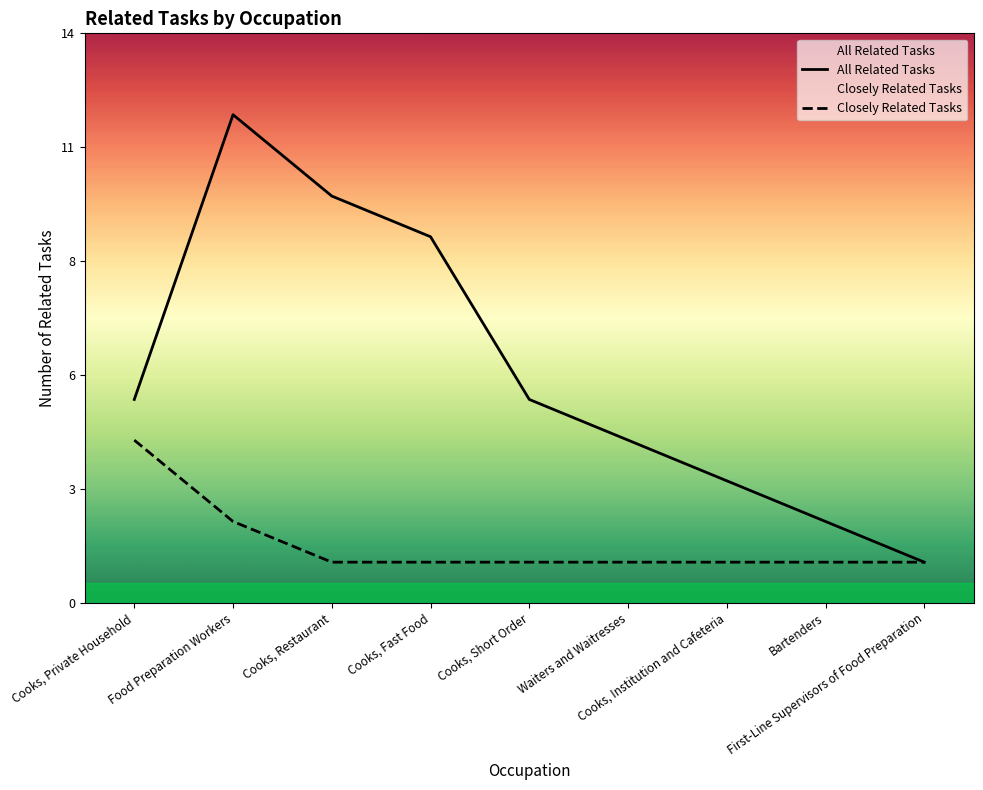

Reading right to left, extract all data points from this chart.

All Related Tasks: First-Line Supervisors of Food Preparation=1	Bartenders=2	Cooks, Institution and Cafeteria=3	Waiters and Waitresses=4	Cooks, Short Order=5	Cooks, Fast Food=9	Cooks, Restaurant=10	Food Preparation Workers=12	Cooks, Private Household=5
Closely Related Tasks: First-Line Supervisors of Food Preparation=1	Bartenders=1	Cooks, Institution and Cafeteria=1	Waiters and Waitresses=1	Cooks, Short Order=1	Cooks, Fast Food=1	Cooks, Restaurant=1	Food Preparation Workers=2	Cooks, Private Household=4